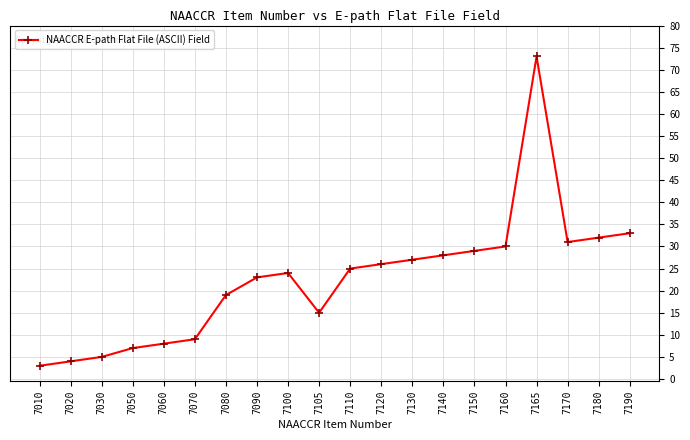

Is this an area chart (filled region under the line)?

No